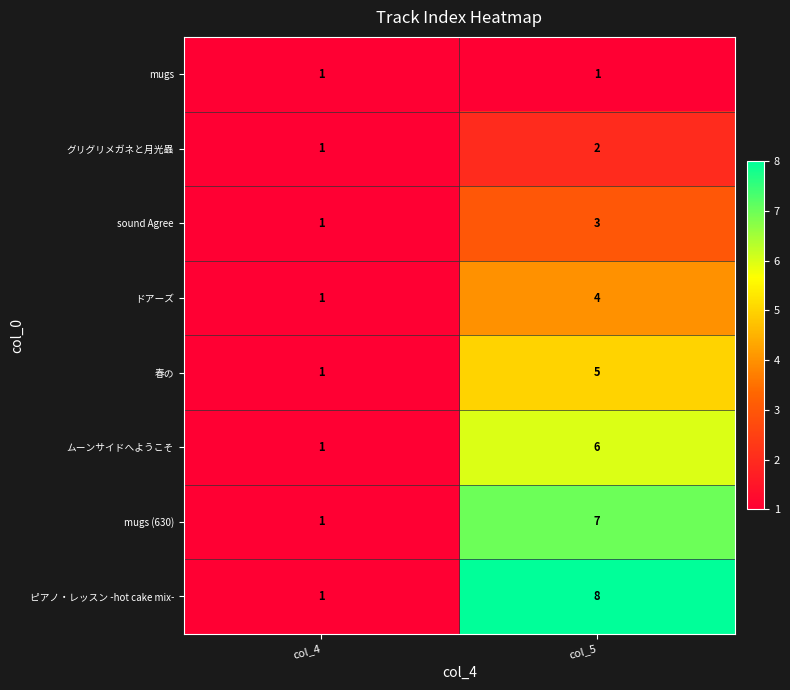

Which series has the widest spread of values?

ピアノ・レッスン -hot cake mix-